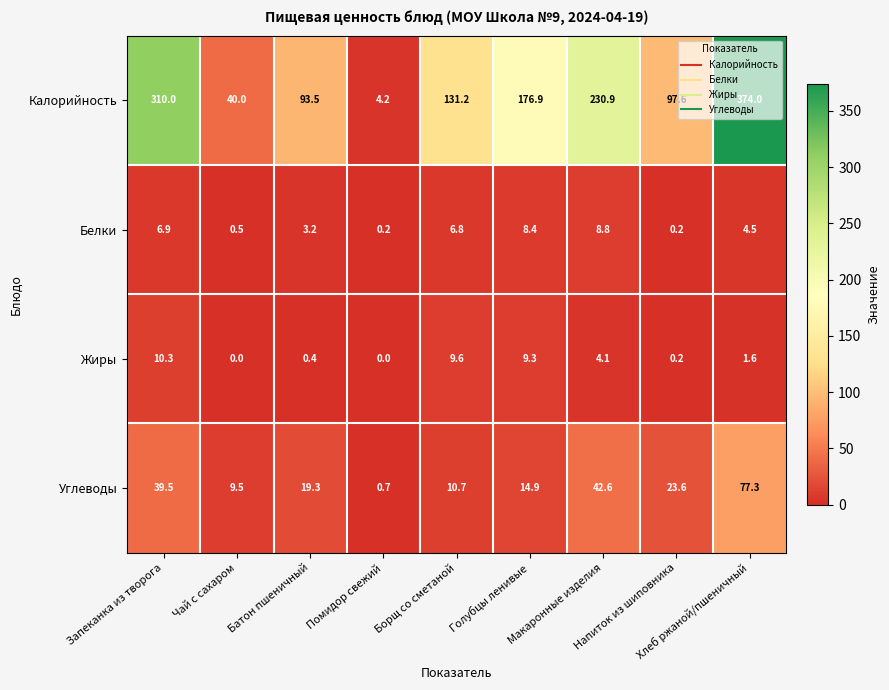

Which series has the widest spread of values?

Калорийность